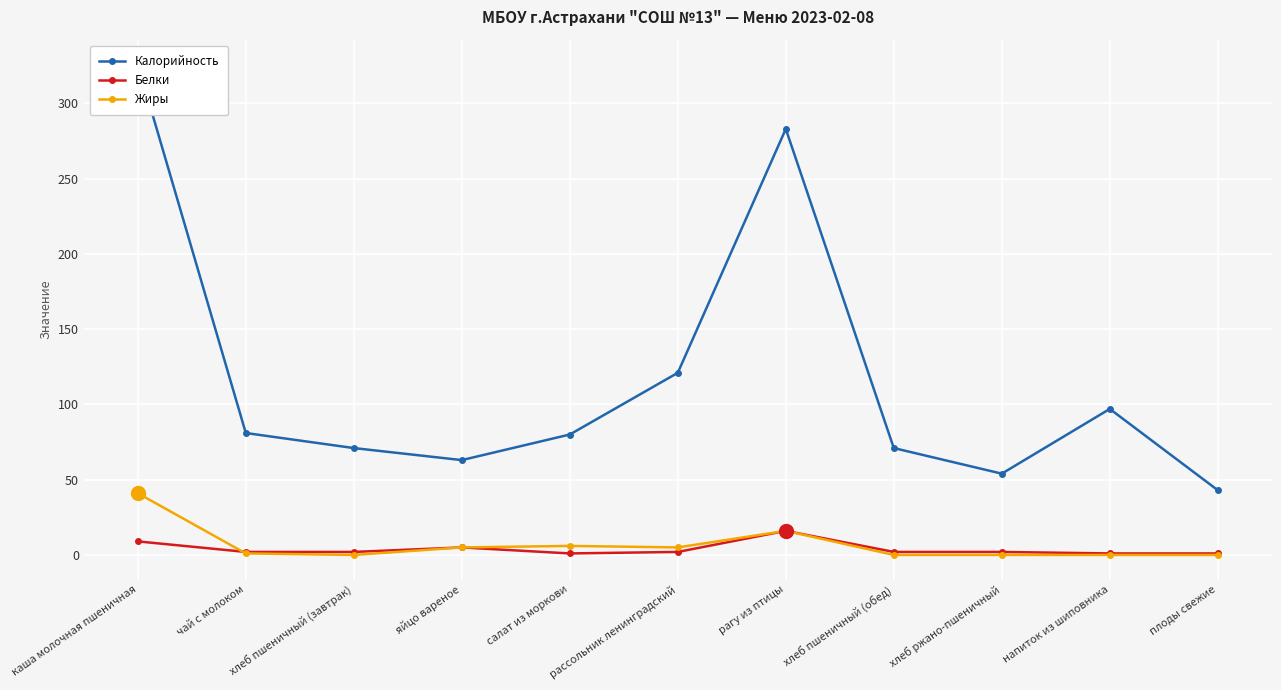

What position from the left is чай с молоком?

2